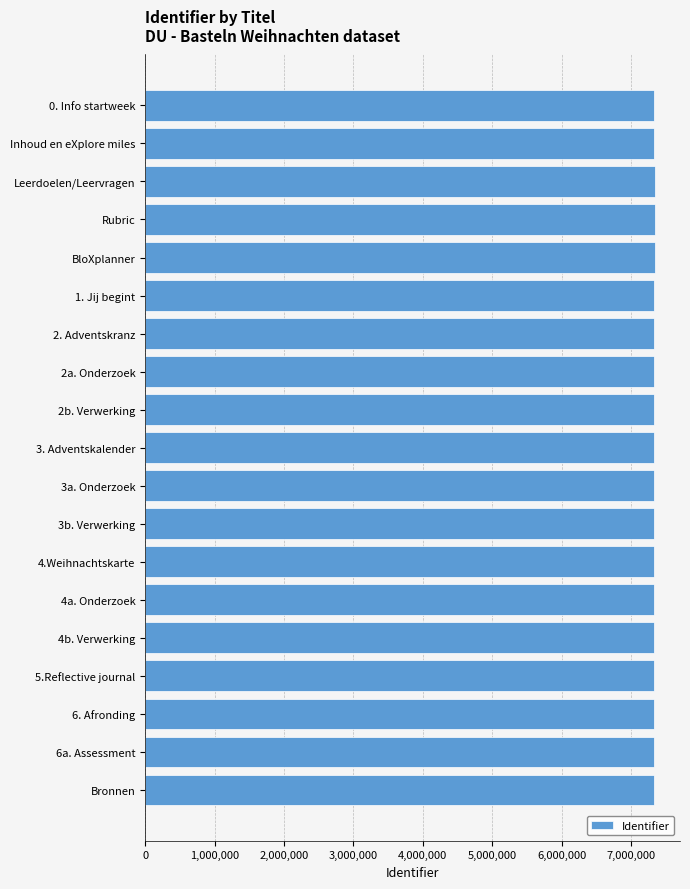

Count the number of data series in this chart.

1